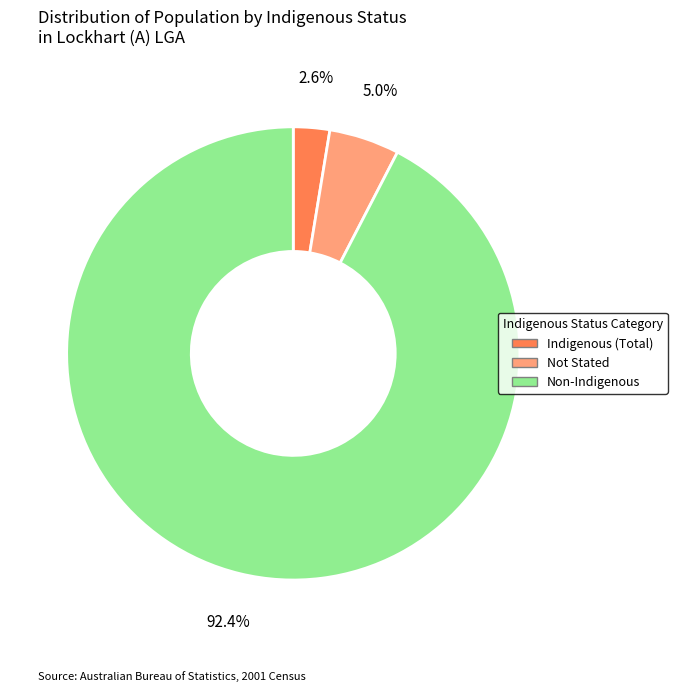

Does any single category account for the majority?

Yes